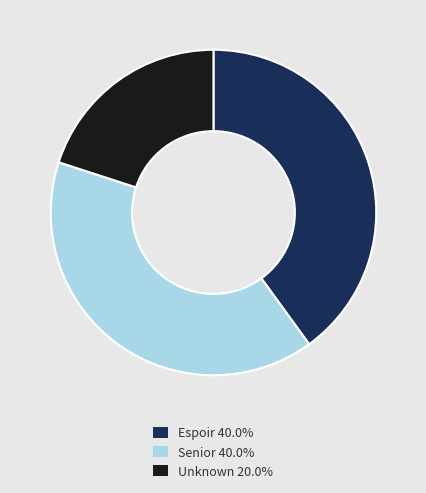

Is there any slice that represents more than half of the pie?

No